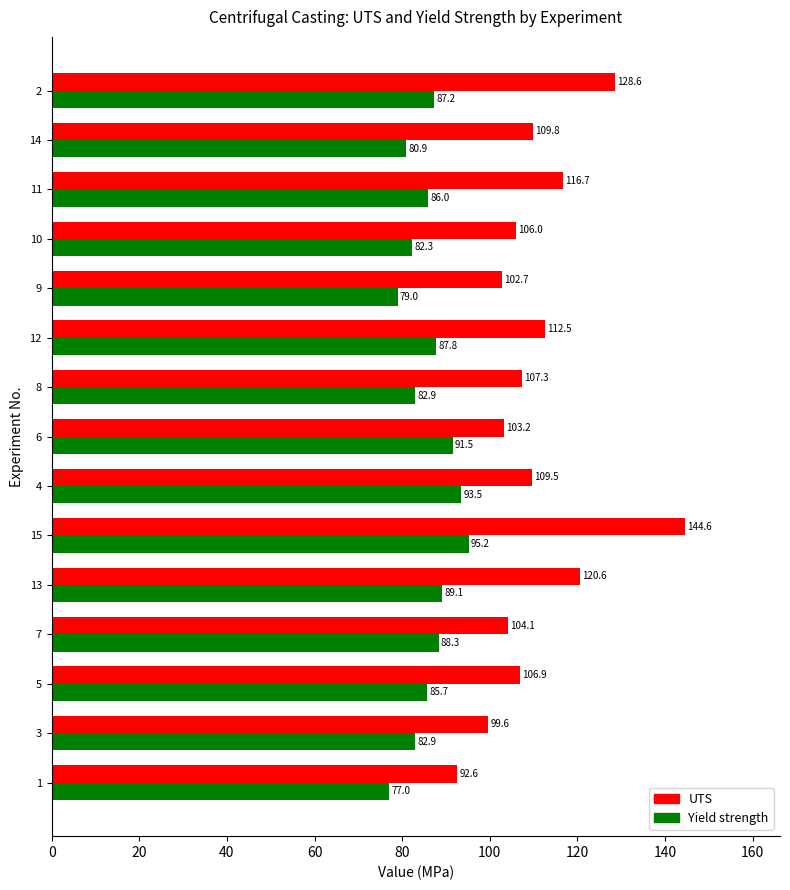

What is the maximum value for UTS?

144.6